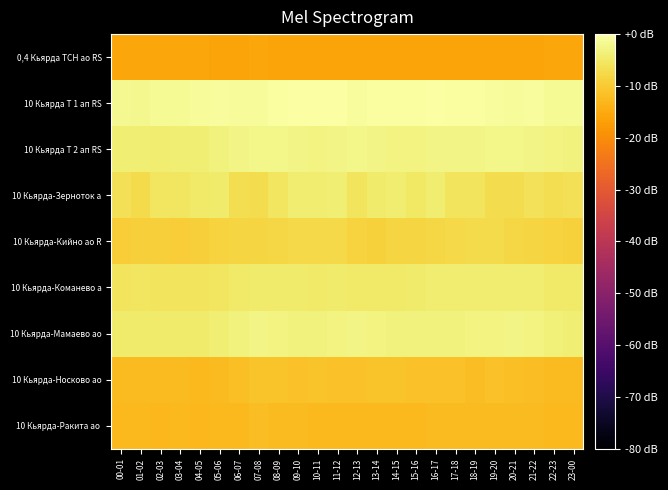

Which series has the largest range (max minus min)?

10 Кьярда-Зерноток а